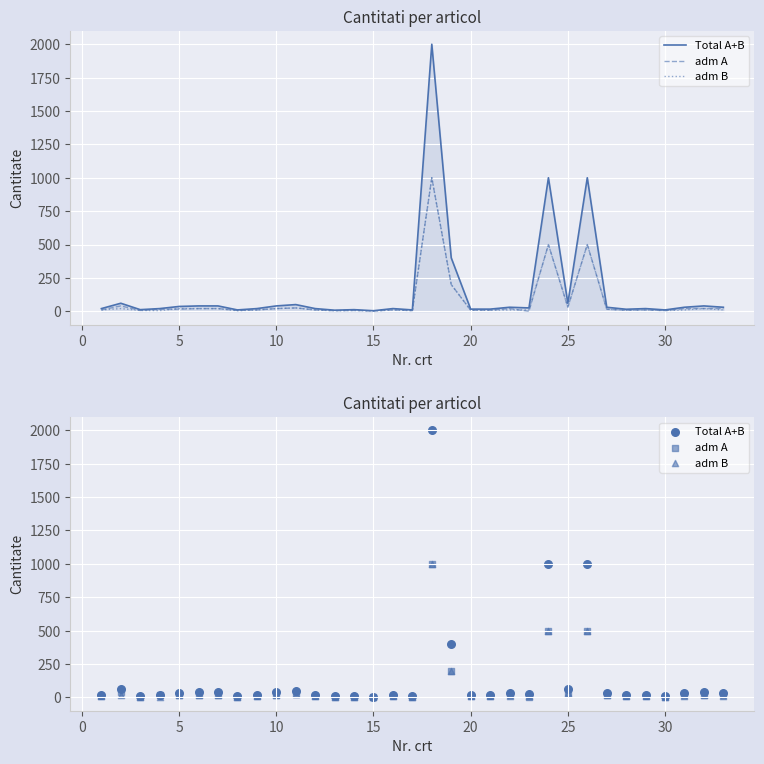

Which series reaches the maximum Y coordinate?

Total A+B